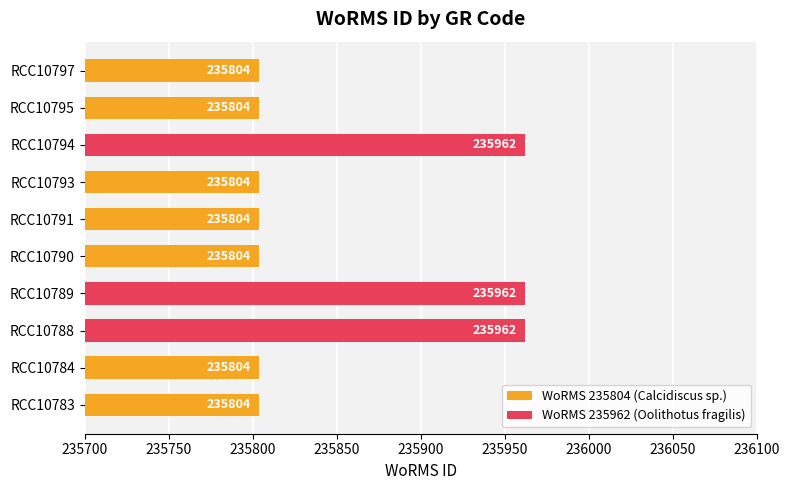

What is the difference between the maximum and minimum values?

158